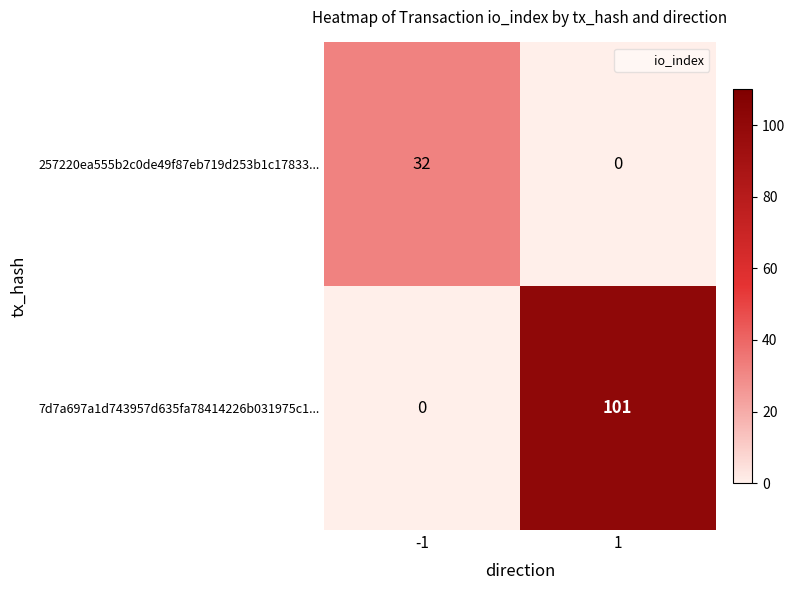

What is the maximum value for 257220ea555b2c0de49f87eb719d253b1c17833...?

32